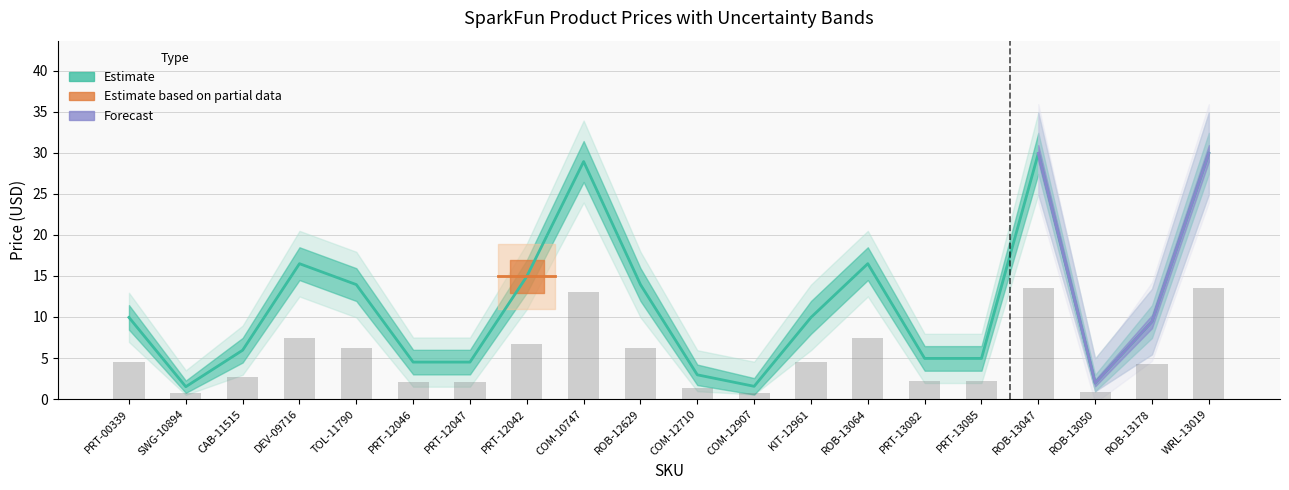

Which category has the highest value across all series?

ROB-13047